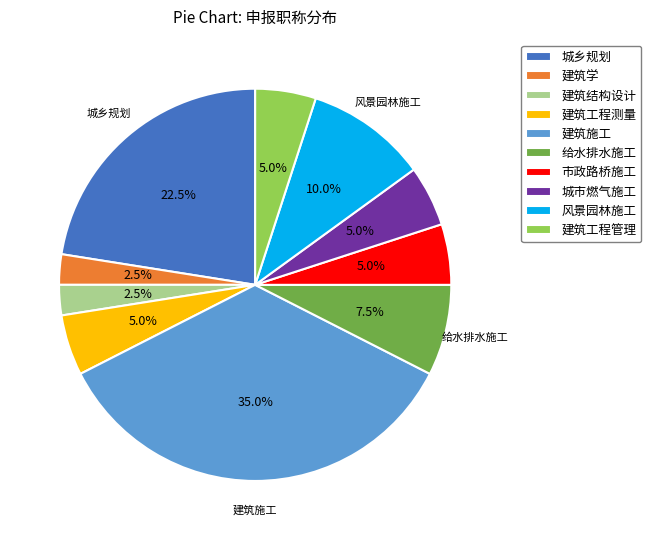

Is there a majority slice in this chart?

No